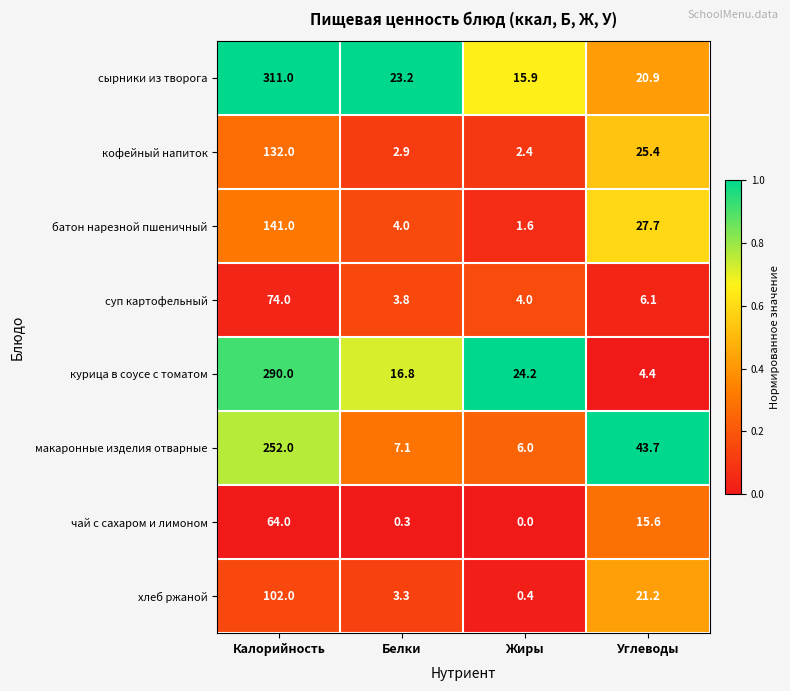

Which series has the widest spread of values?

сырники из творога